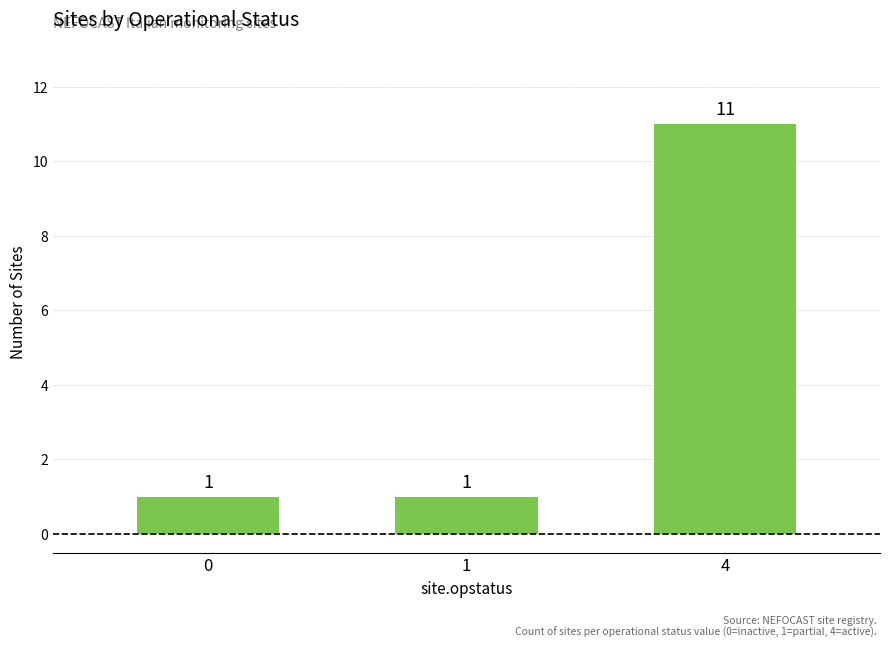

Reading left to right, what are all the values shown in this chart?

0=1	1=1	4=11